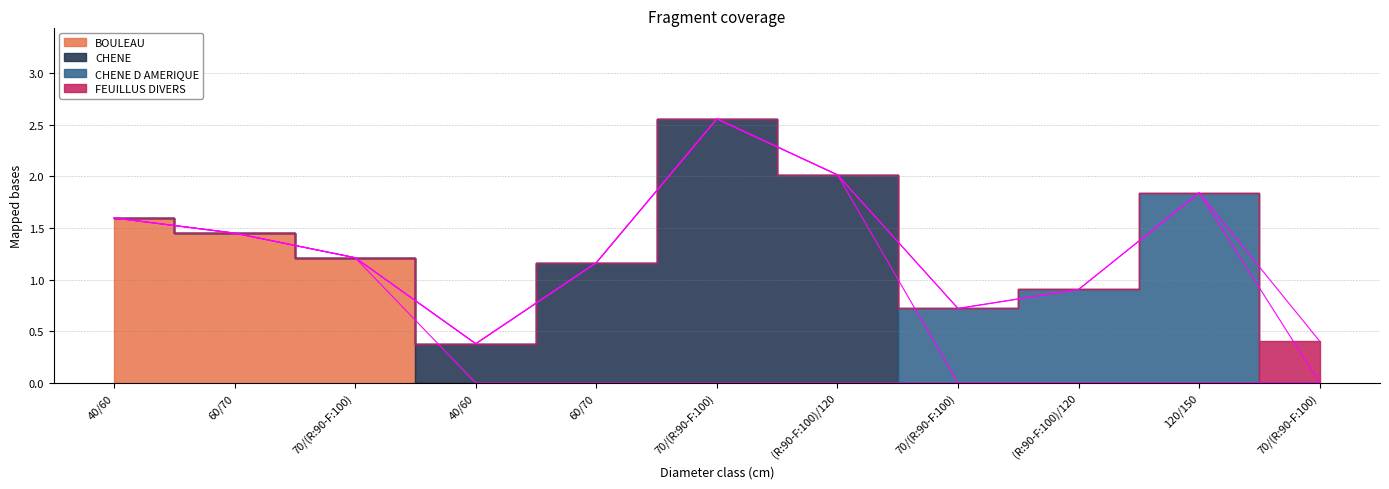

What are all the series names shown in the legend?

BOULEAU, CHENE, CHENE D AMERIQUE, FEUILLUS DIVERS